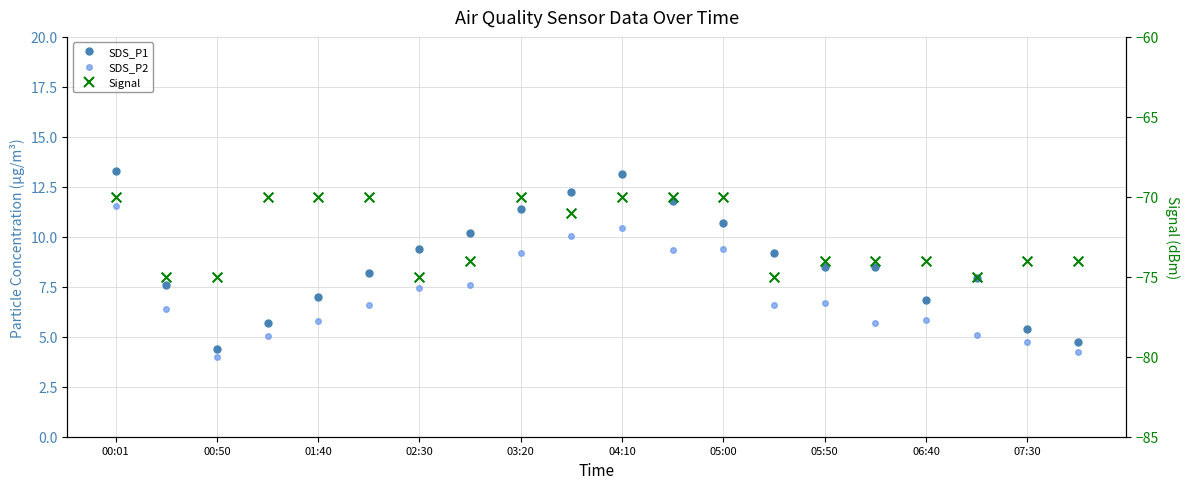

At how many categories does at least one series exceed -53?

20